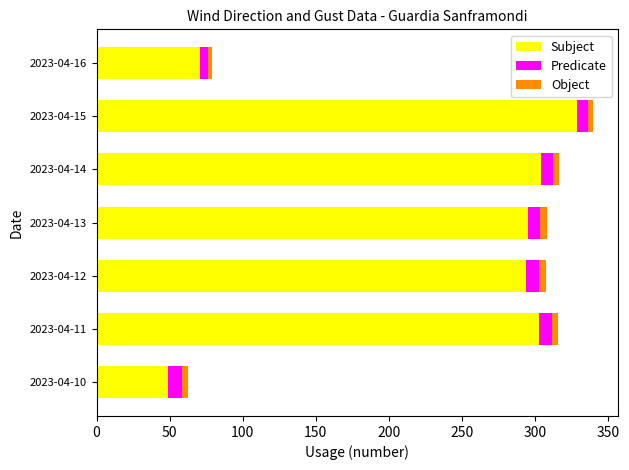

At which category is the sum across all series the highest?

2023-04-15